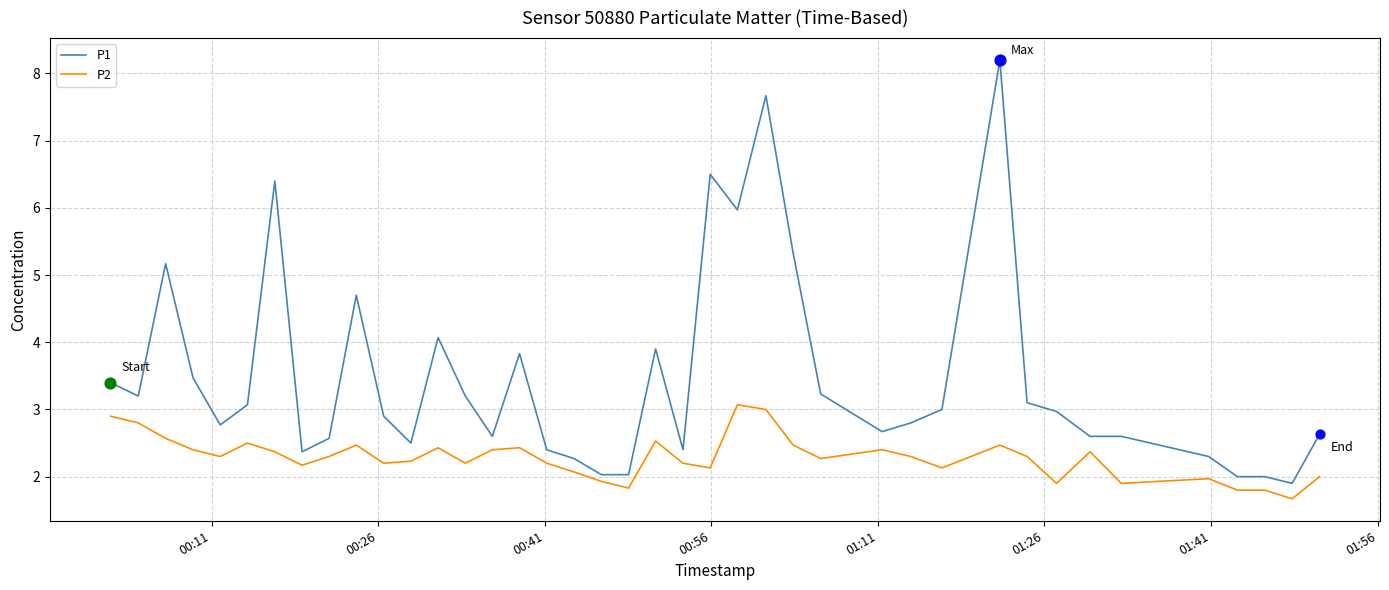

Which series has the widest spread of values?

P1